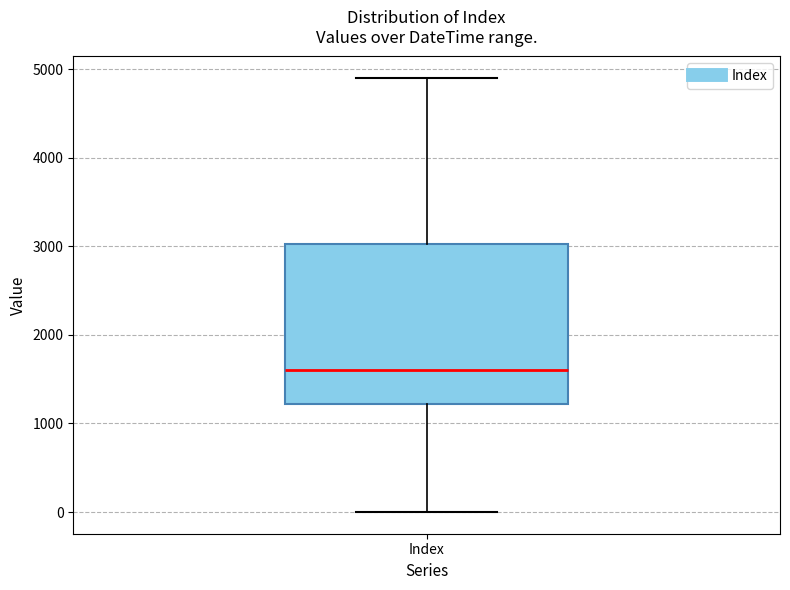

Read this box plot against the y-axis: the position of the median line, the range covered by the box, and the ends of both whiskers. The values are not printed on the chart, so give them approximately, as read against the axis.

median 1600, box 1200 to 3000, whiskers 0 to 4900